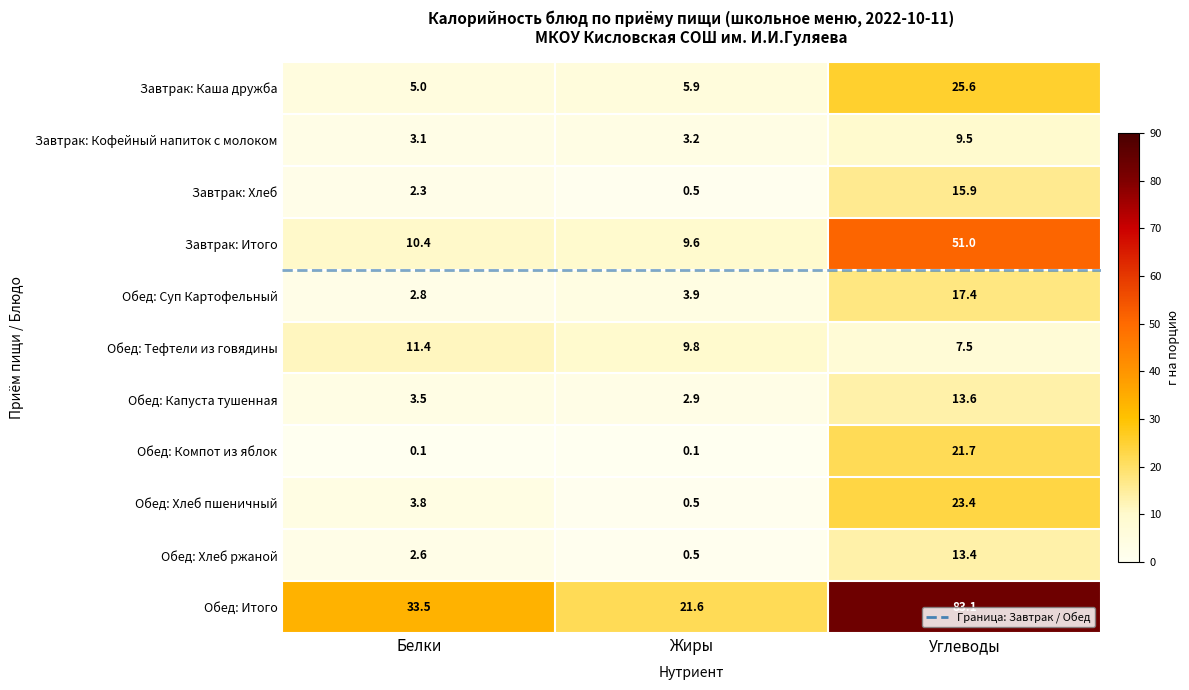

Which series changed the most between Жиры and Углеводы?

Обед: Итого